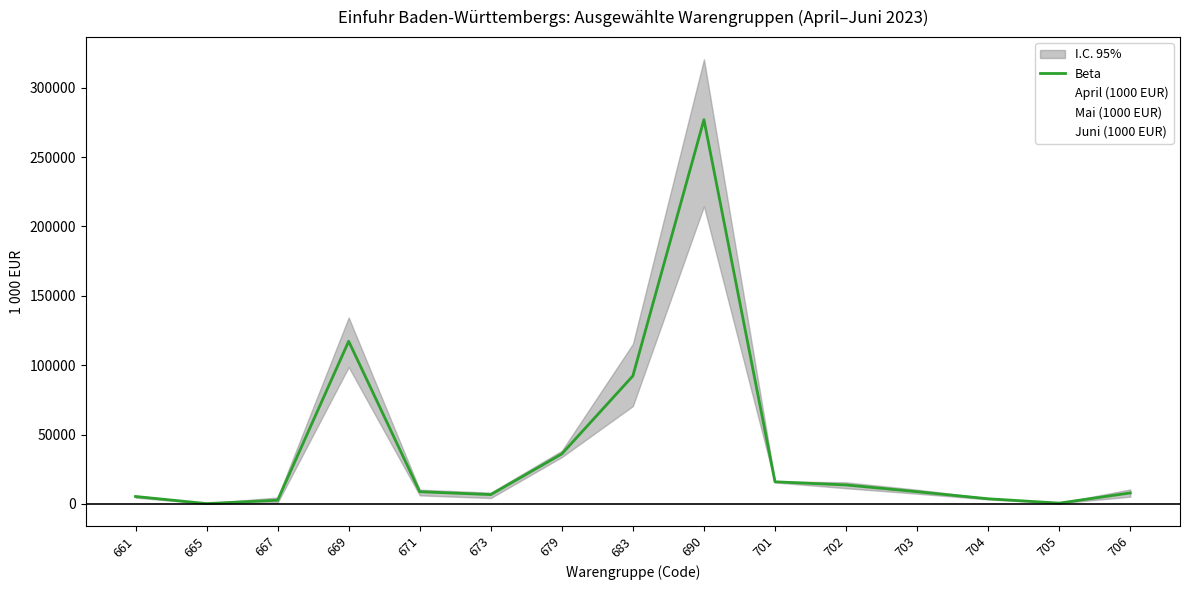

Reading left to right, extract all data points from this chart.

Beta: 661=5320.3	665=203.4	667=2633.7	669=117217.8	671=8763.8	673=6679.9	679=36019.9	683=92255.7	690=276917.2	701=15923.0	702=13644.9	703=8773.2	704=3675.5	705=543.5	706=7875.2
April (1000 EUR): 661=5919.9	665=347.9	667=822.4	669=118739.1	671=6133.0	673=7685.8	679=38295.8	683=70496.3	690=214528.5	701=16166.1	702=15560.6	703=7352.4	704=3785.3	705=605.5	706=8023.2
Mai (1000 EUR): 661=4484.1	665=117.1	667=4651.4	669=98582.7	671=9914.9	673=8143.5	679=36051.9	683=90985.1	690=295803.7	701=15435.0	702=14098.9	703=10241.8	704=4059.9	705=613.1	706=5181.4
Juni (1000 EUR): 661=5557.0	665=145.3	667=2427.4	669=134331.5	671=10243.4	673=4210.4	679=33711.8	683=115285.8	690=320419.5	701=16167.9	702=11275.3	703=8725.5	704=3181.5	705=412.0	706=10420.8